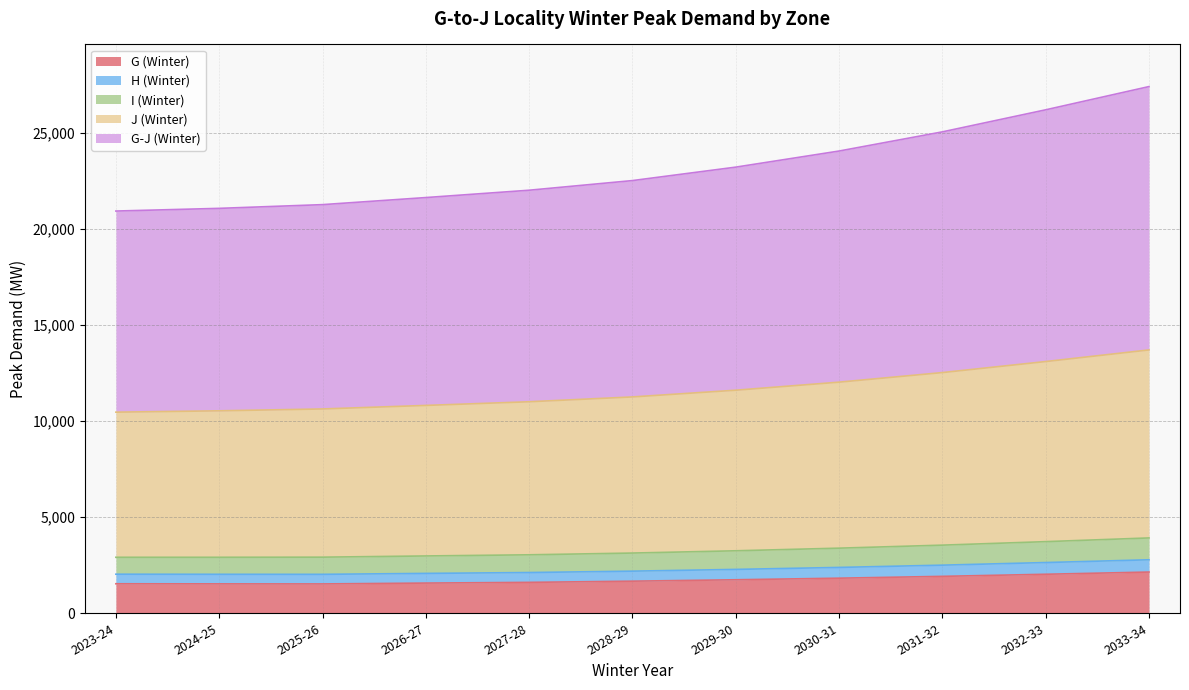

How many data points does each series have?

11